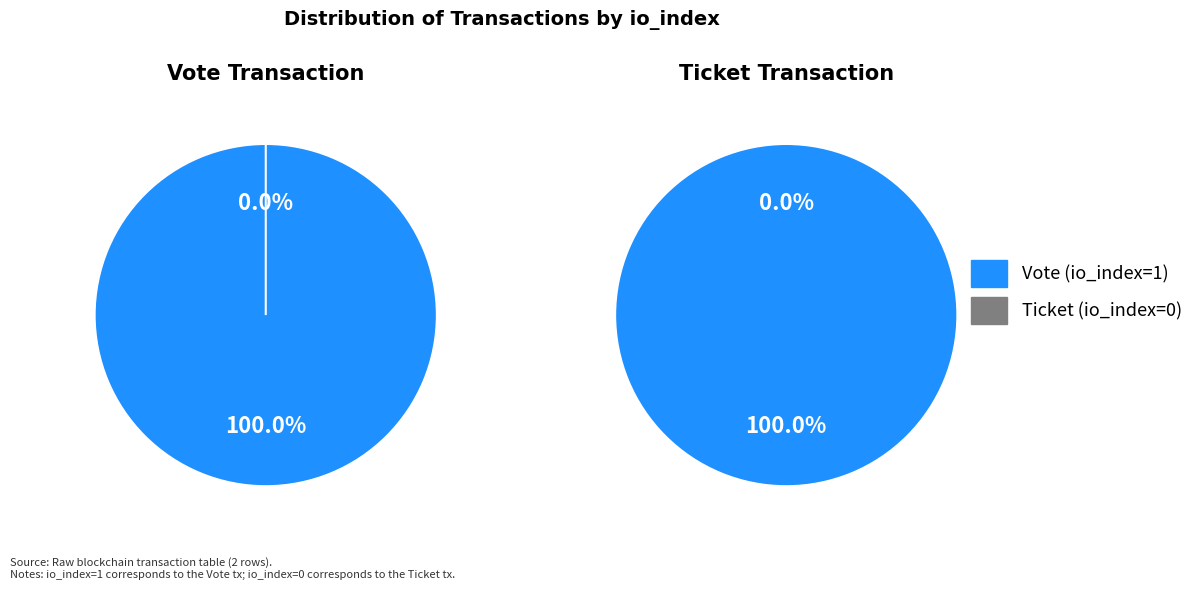

What percentage do Ticket (io_index=0) and Vote (io_index=1) together represent?

100.0%